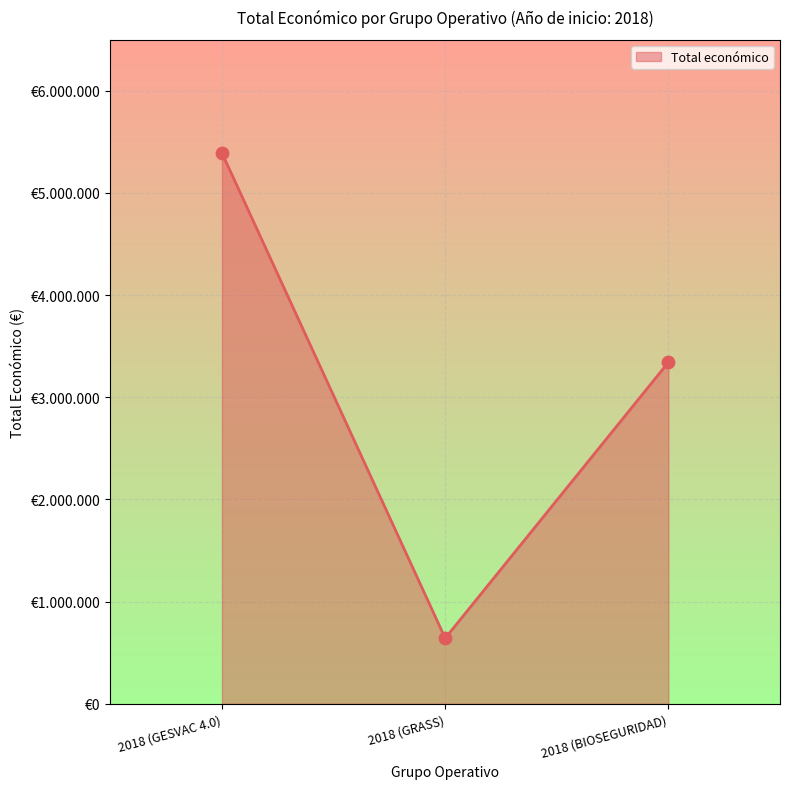

Approximately how many times larger is the value at 2018 (GESVAC 4.0) compared to 2018 (BIOSEGURIDAD)?

1.6